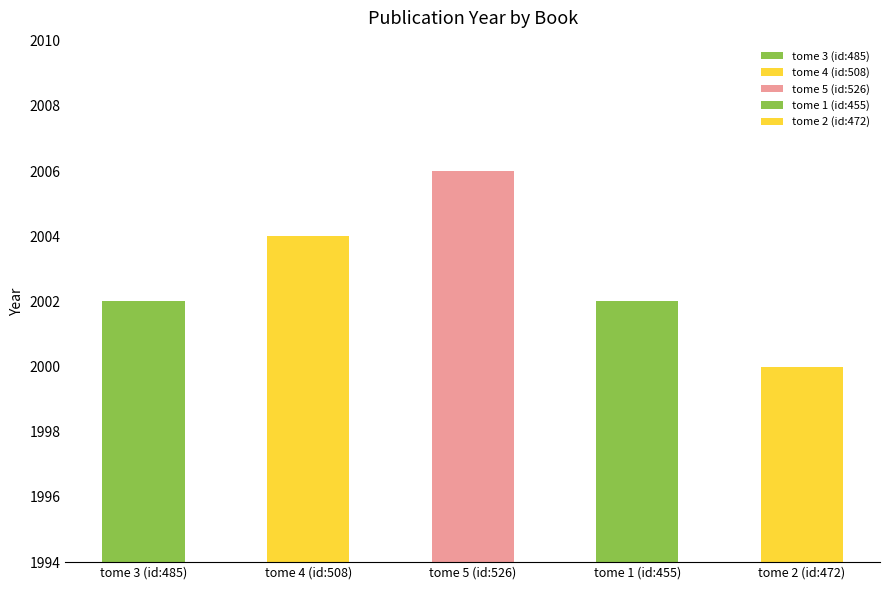

What is the average value?

2003